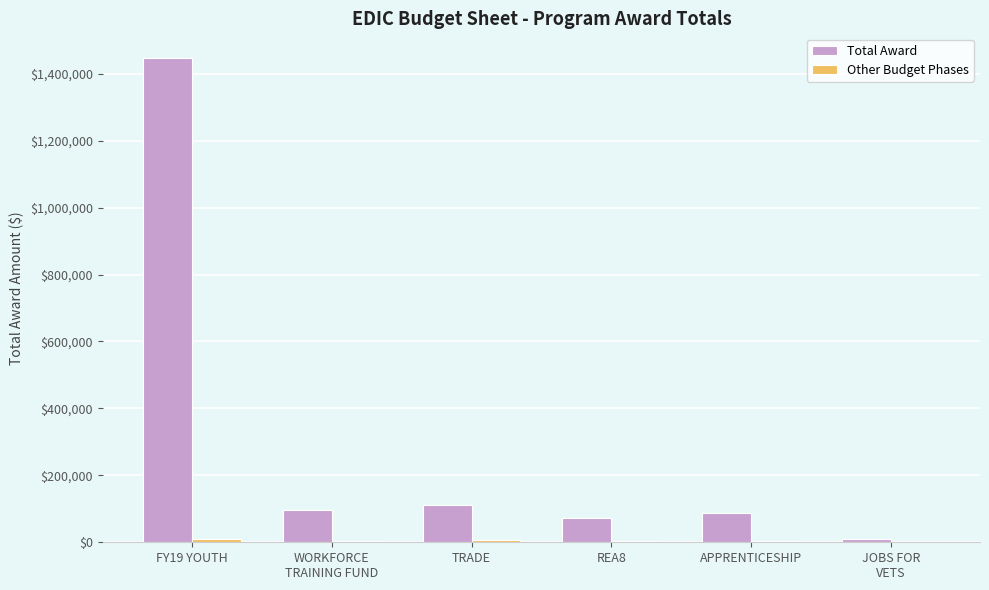

The value of Total Award at TRADE is 111511.0. True or false?

True